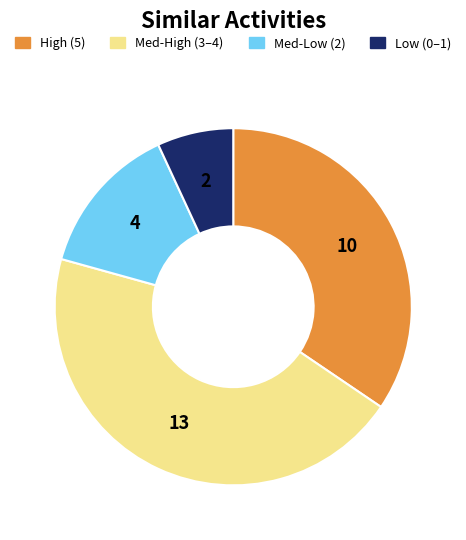

Is there a majority slice in this chart?

No